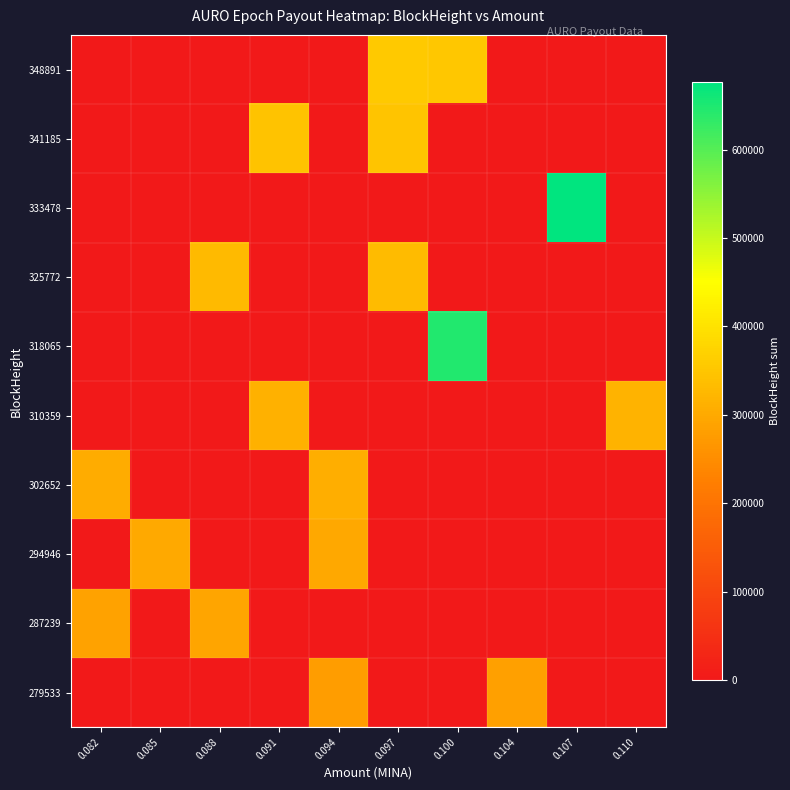

Reading right to left, transcribe all the data shown in this chart.

279533: 0.110=0	0.107=0	0.104=283802	0.100=0	0.097=0	0.094=279534	0.091=0	0.088=0	0.085=0	0.082=0
287239: 0.110=0	0.107=0	0.104=0	0.100=0	0.097=0	0.094=0	0.091=0	0.088=291514	0.085=0	0.082=287357
294946: 0.110=0	0.107=0	0.104=0	0.100=0	0.097=0	0.094=296104	0.091=0	0.088=0	0.085=300339	0.082=0
302652: 0.110=0	0.107=0	0.104=0	0.100=0	0.097=0	0.094=308870	0.091=0	0.088=0	0.085=0	0.082=304589
310359: 0.110=317245	0.107=0	0.104=0	0.100=0	0.097=0	0.094=0	0.091=312936	0.088=0	0.085=0	0.082=0
318065: 0.110=0	0.107=0	0.104=0	0.100=645892	0.097=0	0.094=0	0.091=0	0.088=0	0.085=0	0.082=0
325772: 0.110=0	0.107=0	0.104=0	0.100=0	0.097=333051	0.094=0	0.091=0	0.088=328895	0.085=0	0.082=0
333478: 0.110=0	0.107=676709	0.104=0	0.100=0	0.097=0	0.094=0	0.091=0	0.088=0	0.085=0	0.082=0
341185: 0.110=0	0.107=0	0.104=0	0.100=0	0.097=348091	0.094=0	0.091=344431	0.088=0	0.085=0	0.082=0
348891: 0.110=0	0.107=0	0.104=0	0.100=352340	0.097=356597	0.094=0	0.091=0	0.088=0	0.085=0	0.082=0